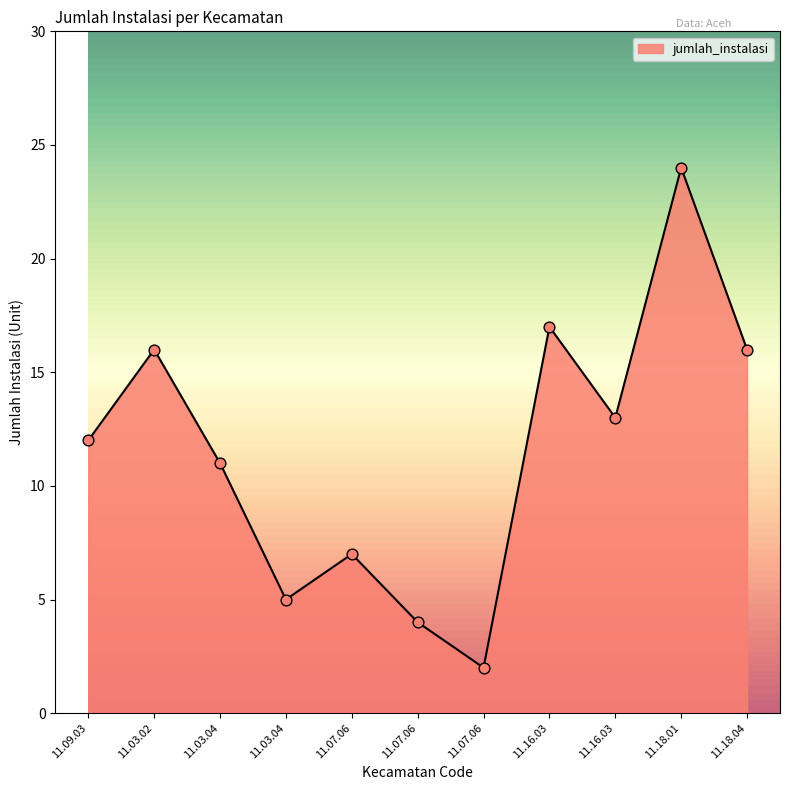

Approximately how many times larger is the value at 11.03.02 compared to 11.16.03?

1.2